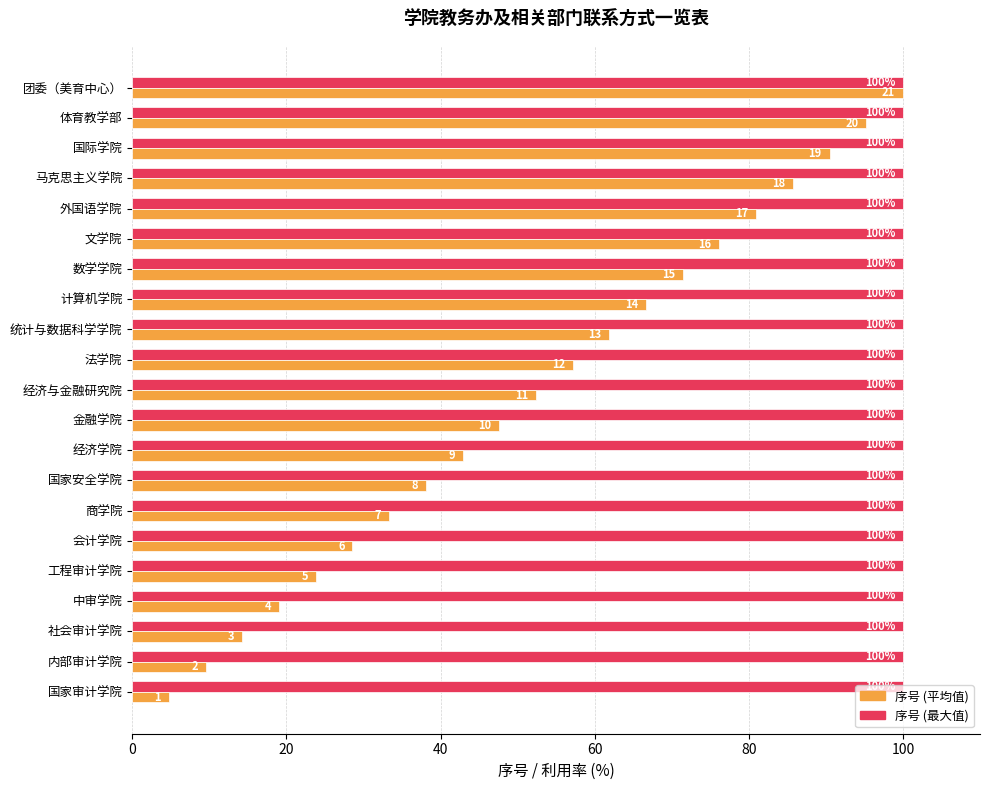

Read the 序号 (最大值) value at 国家审计学院.

100.0